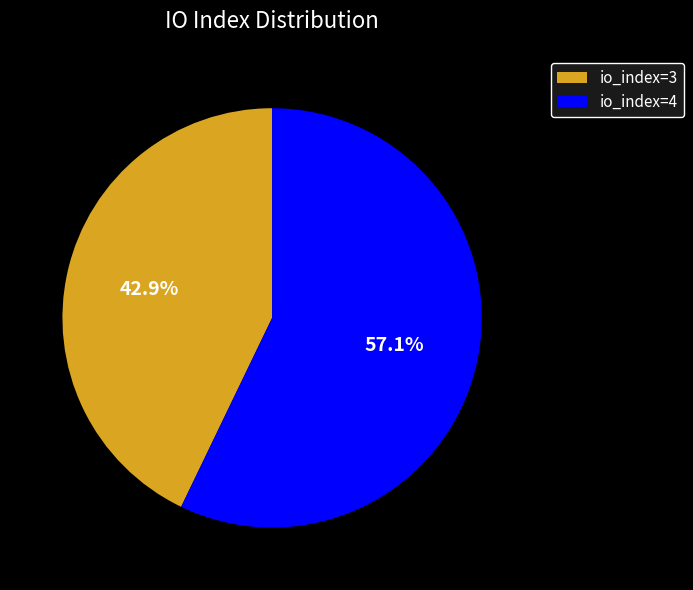

Is there any slice that represents more than half of the pie?

Yes